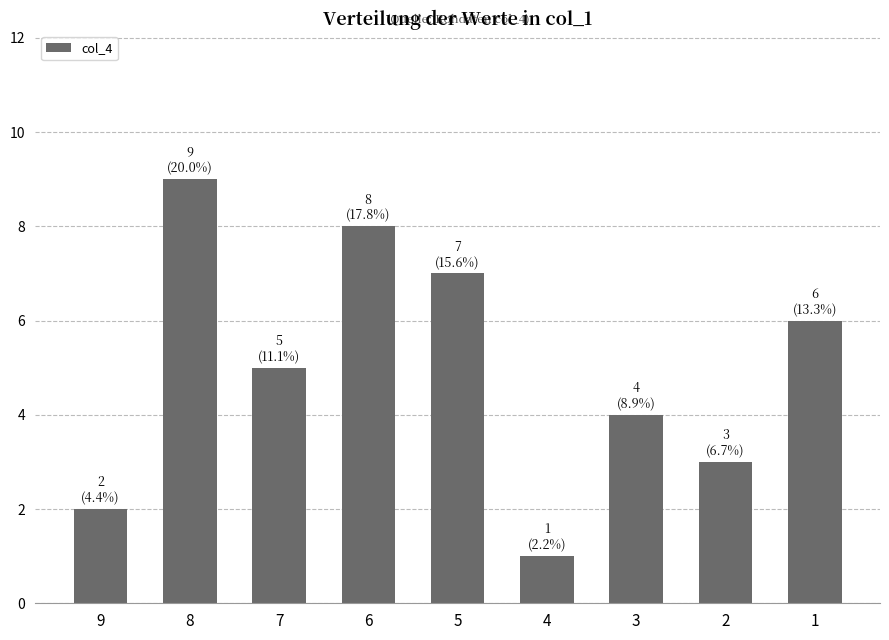

Does the chart contain stacked bars?

No